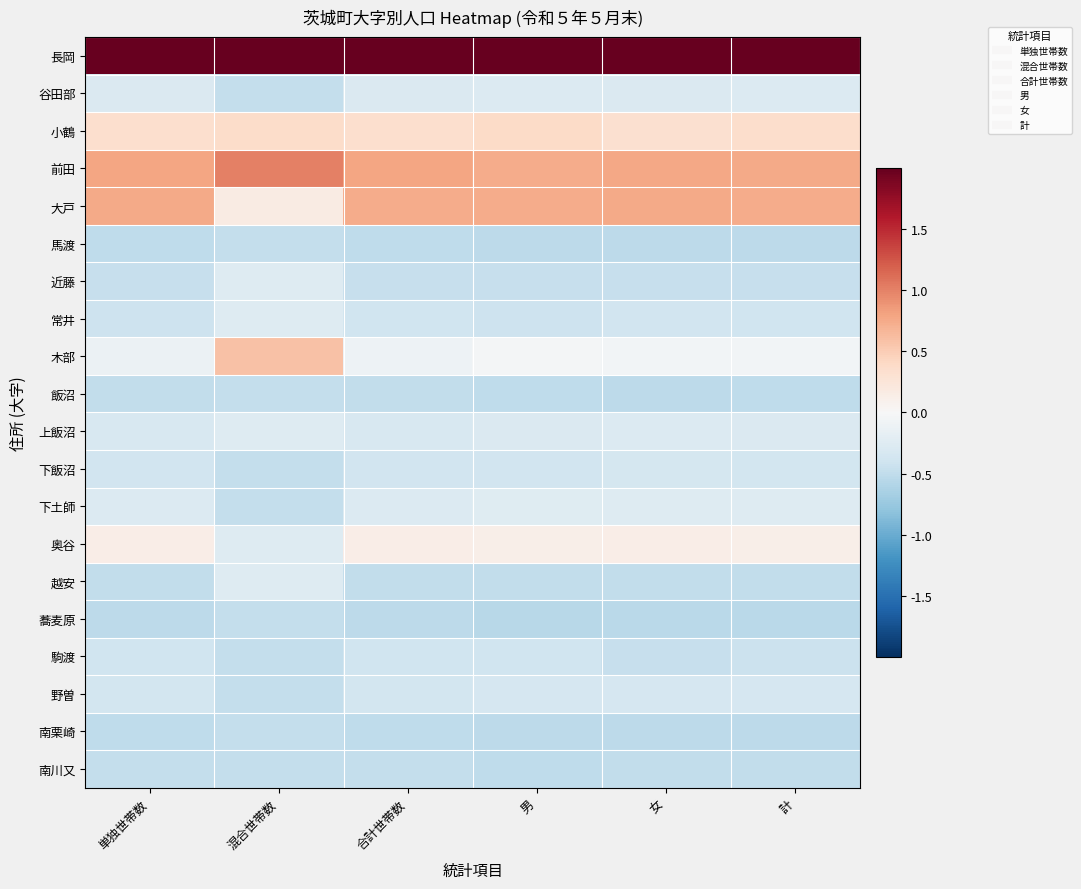

What is the difference between the highest and lowest values at 混合世帯数?

4.5